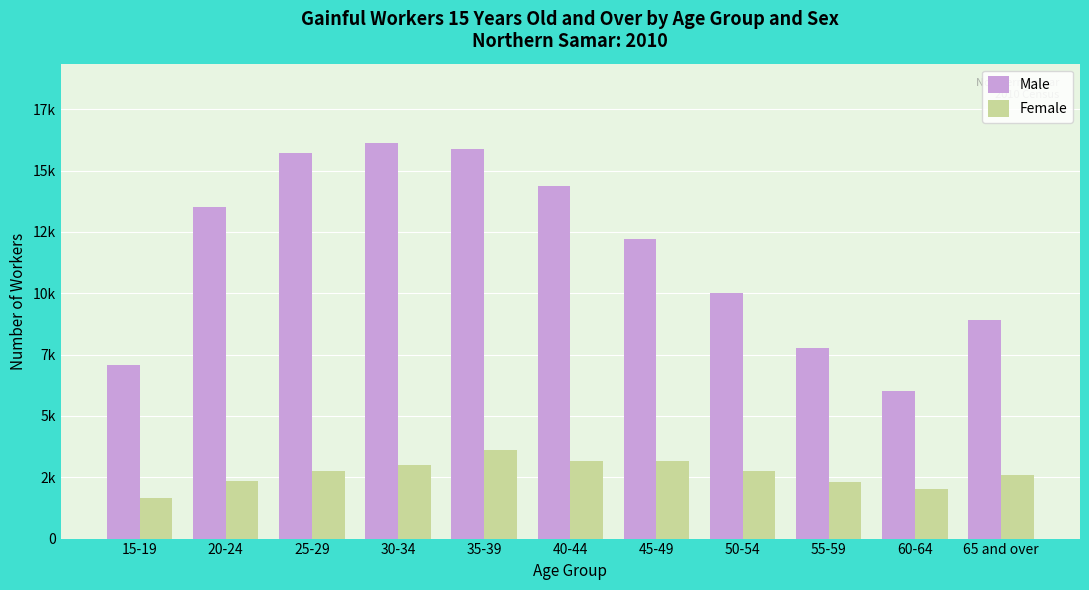

What is the label of the 8th bar from the right?

30-34